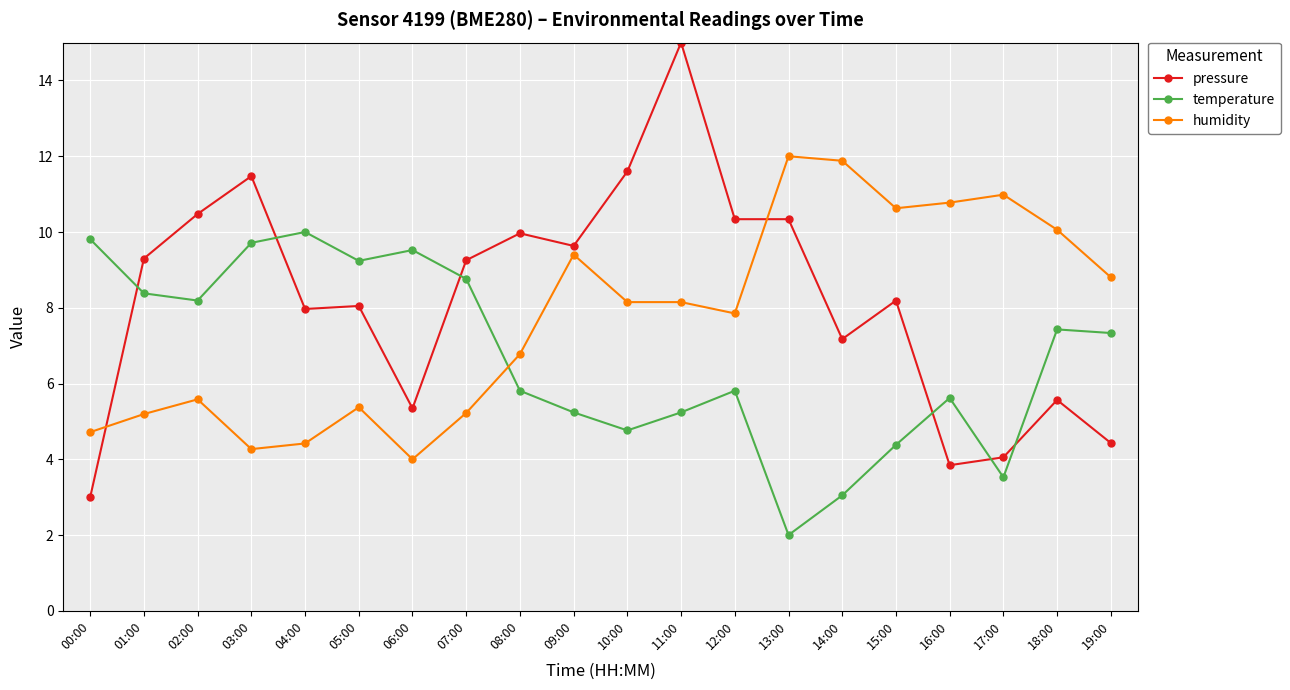

What is the total value across all series at 03:00?

25.5